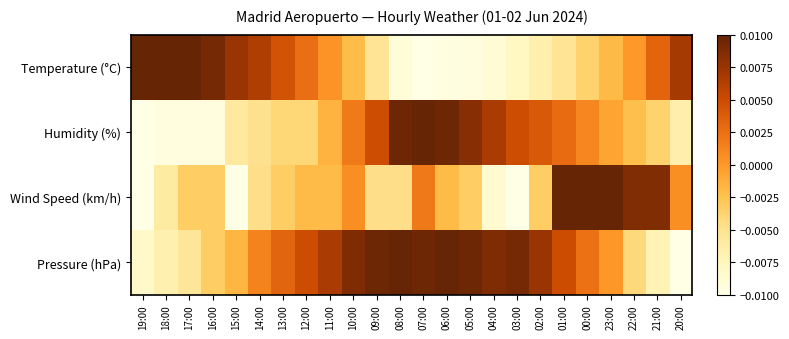

Between 07:00 and 09:00, which is larger?

09:00